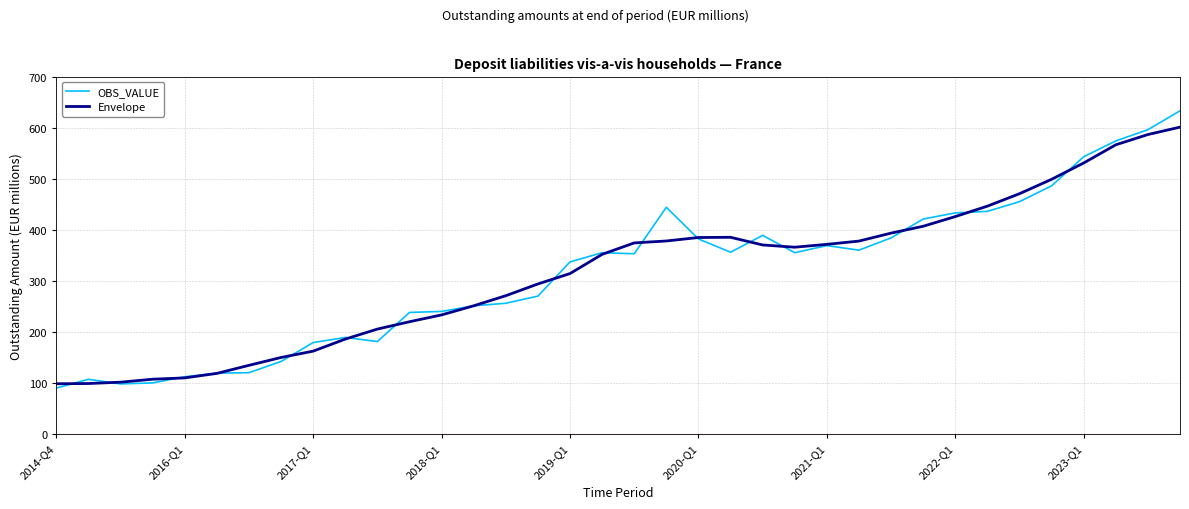

What is the highest value of the OBS_VALUE series?

633.0